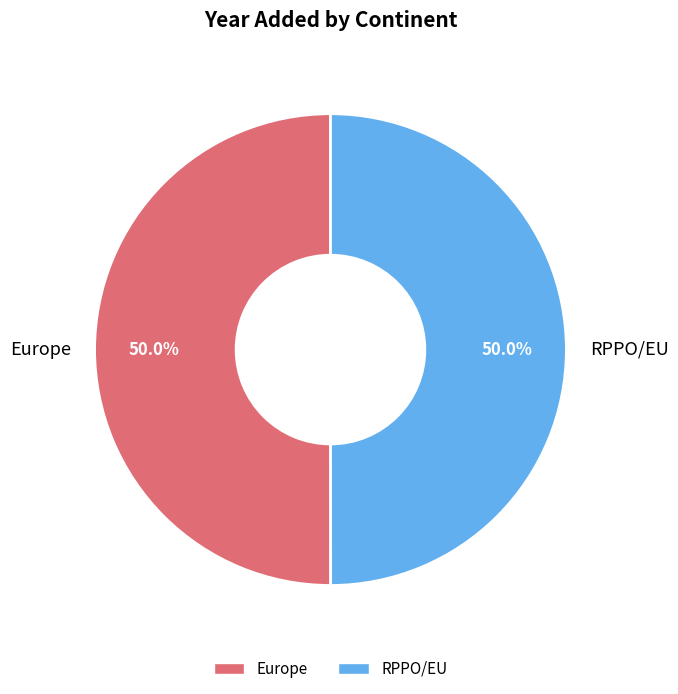

How many segments does this pie chart have?

2